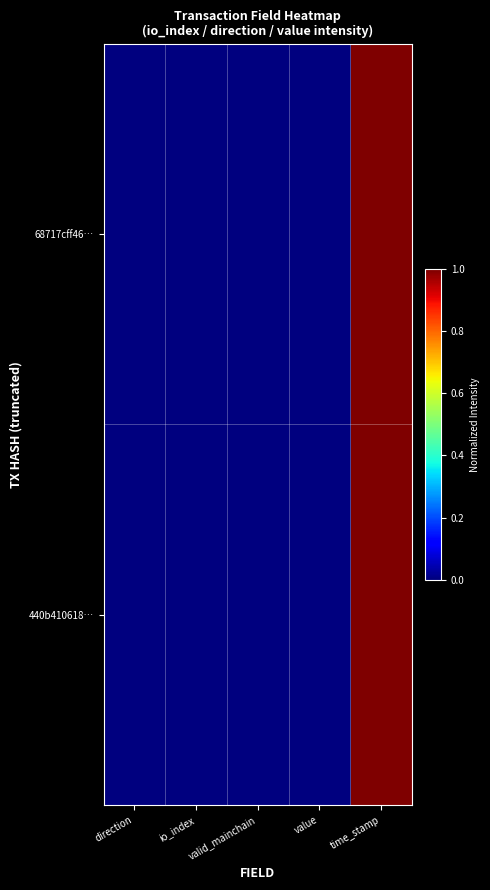

At which category is the sum across all series the highest?

time_stamp